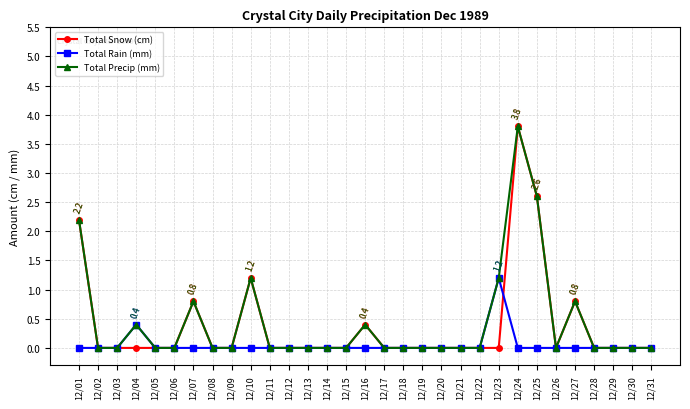

Read the Total Snow (cm) value at 12/24.

3.8